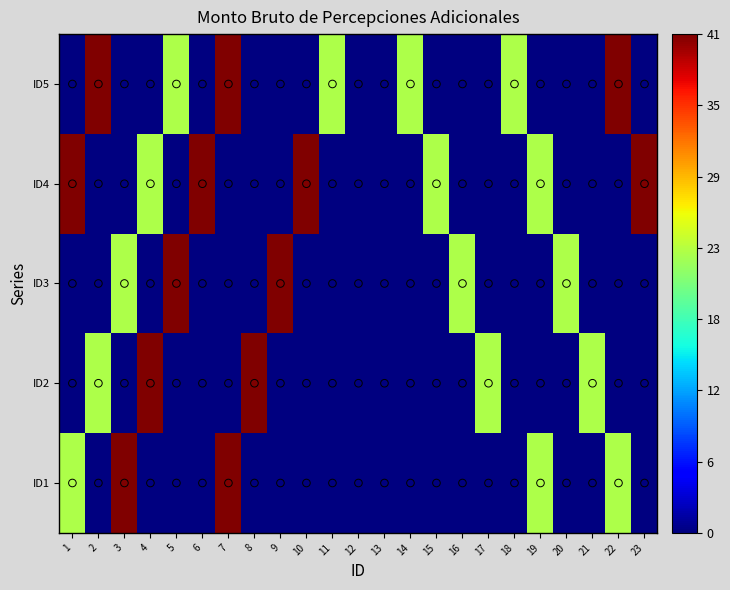

What is the total value across all series at 4?

64